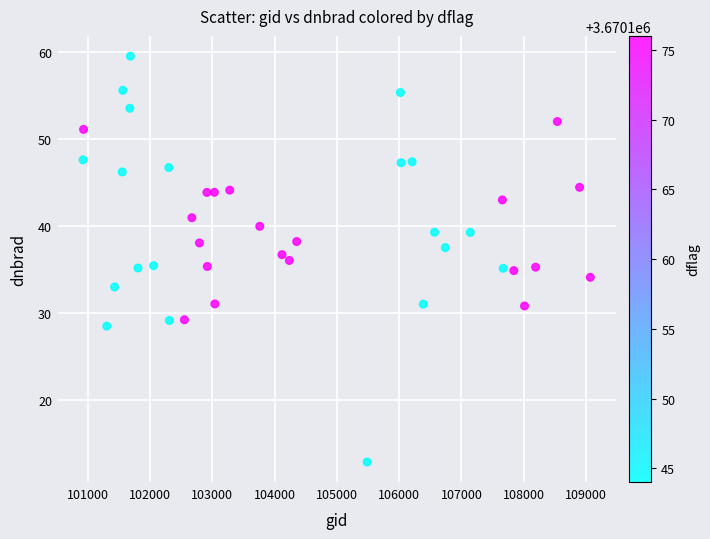

What is the range of Y values (max minus min)?

46.6